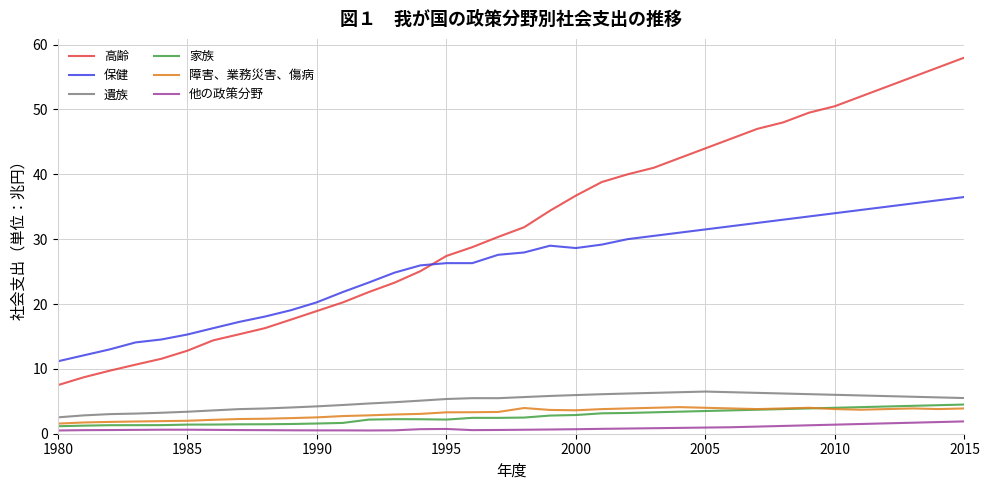

What is the maximum value for 他の政策分野?

1.9